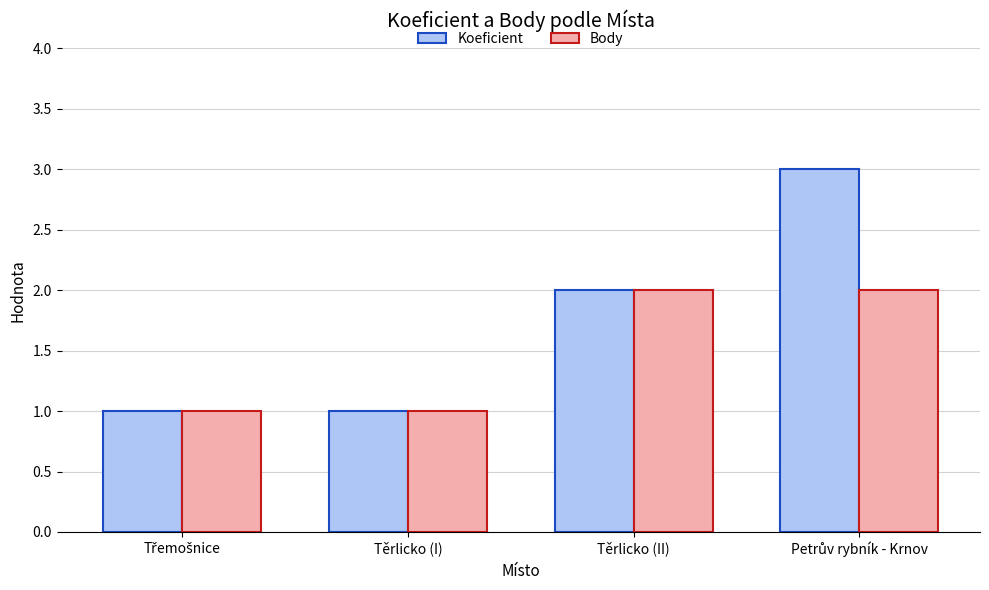

Rank the series by their average value, from highest to lowest.

Koeficient, Body